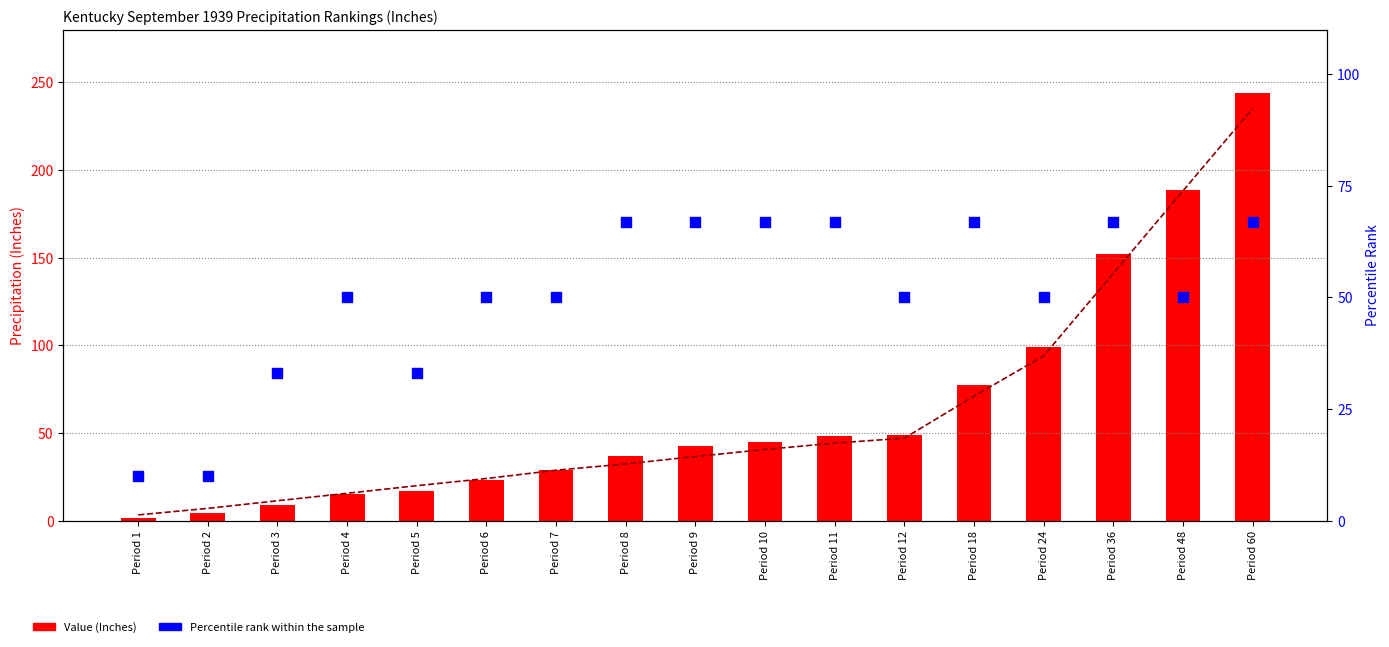

Is the value of Percentile rank within sample at Period 18 greater than the value of Value (Inches) at Period 12?

Yes